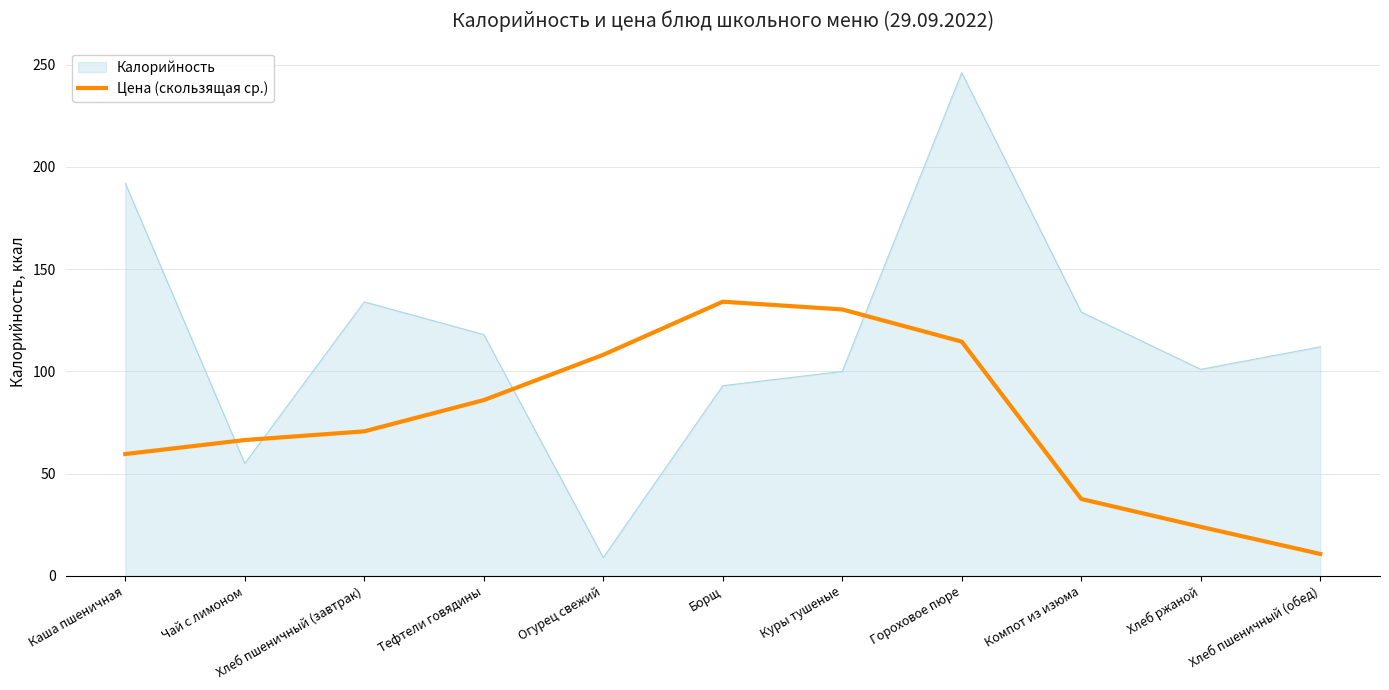

List the series in order of their overall mean, highest first.

Калорийность, Цена (скользящая ср.)